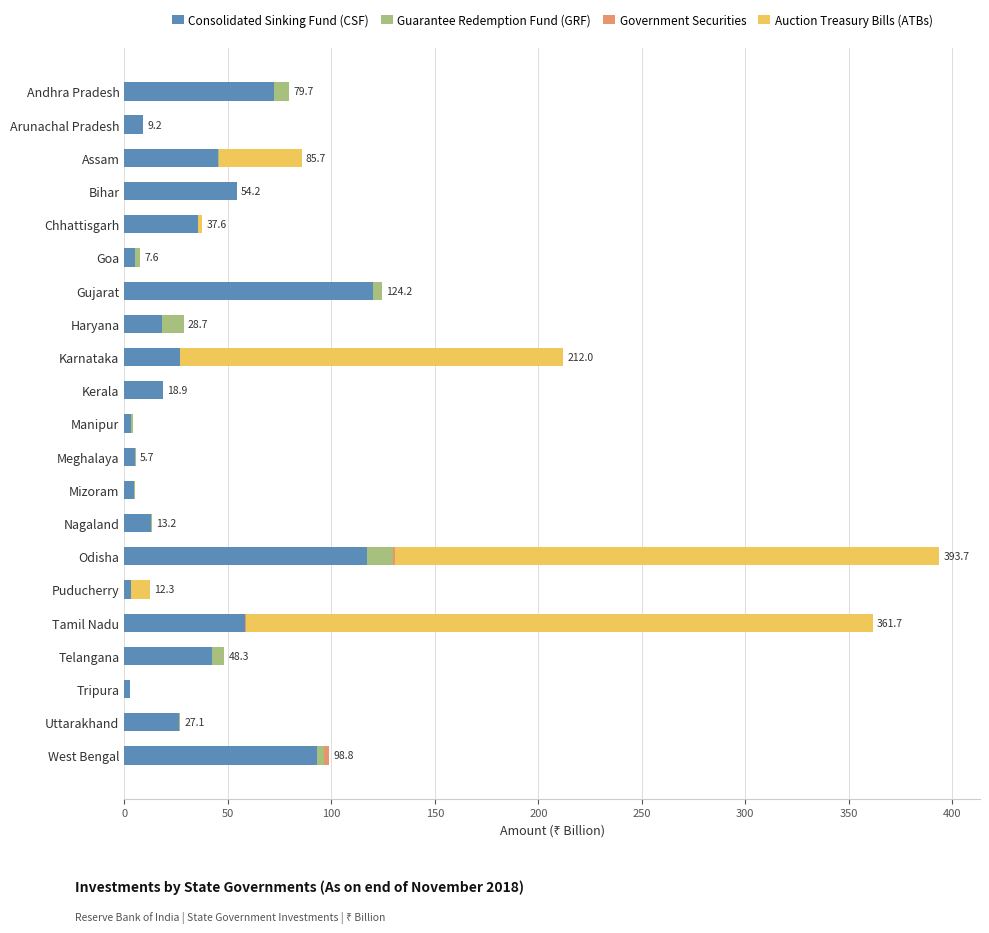

True or false: Consolidated Sinking Fund (CSF) has a value of 9.2 at Arunachal Pradesh.

True